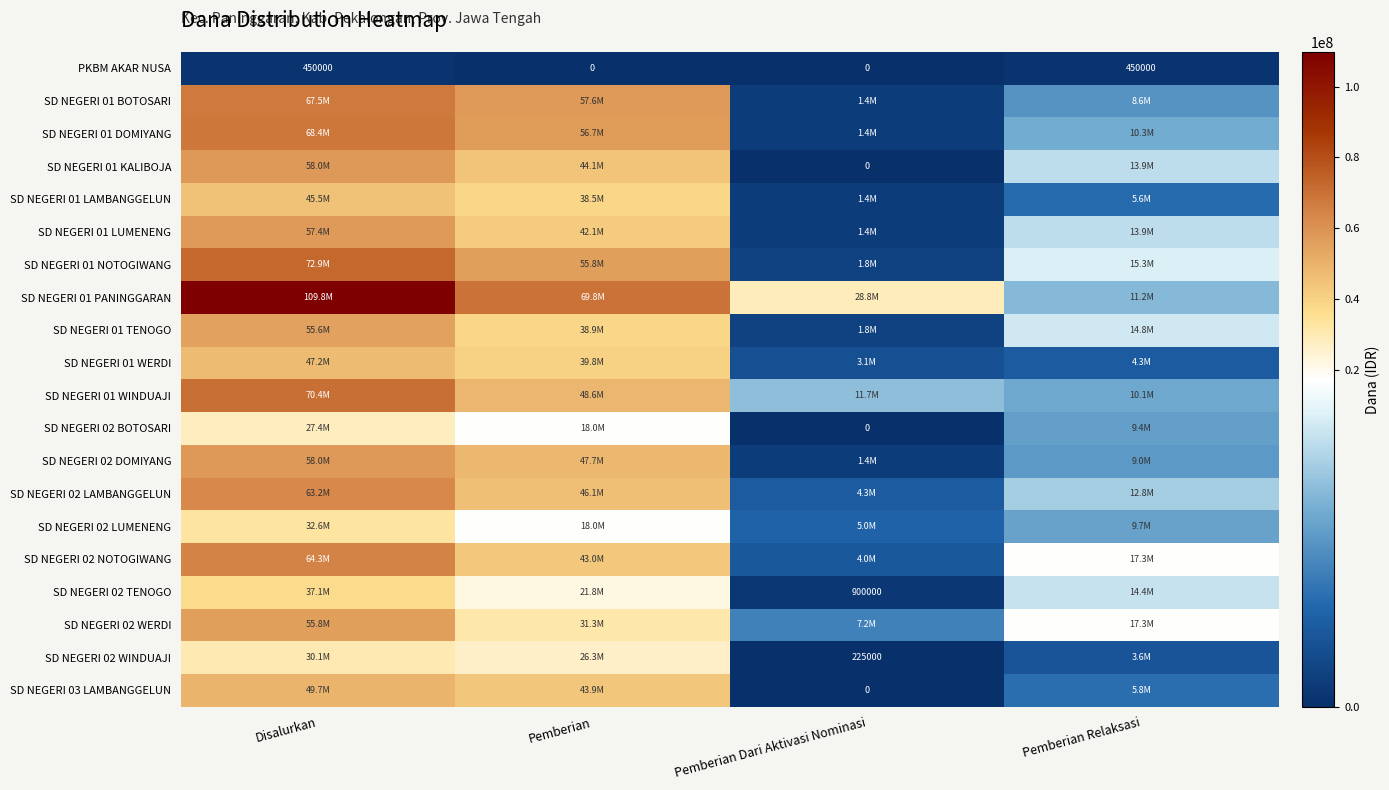

How many data points in SD NEGERI 01 WERDI are less than 39825000?

2